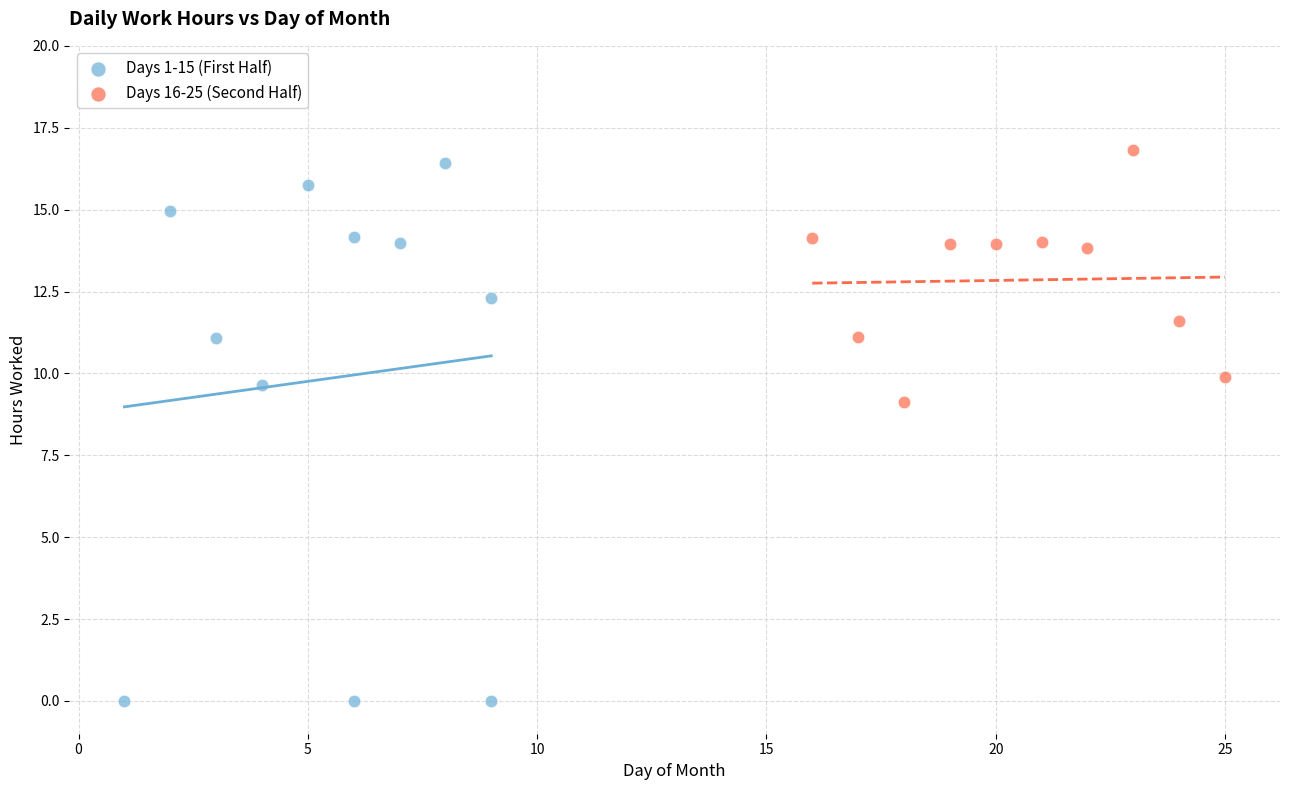

Which series contains the lowest Y value?

Days 1-15 (First Half)